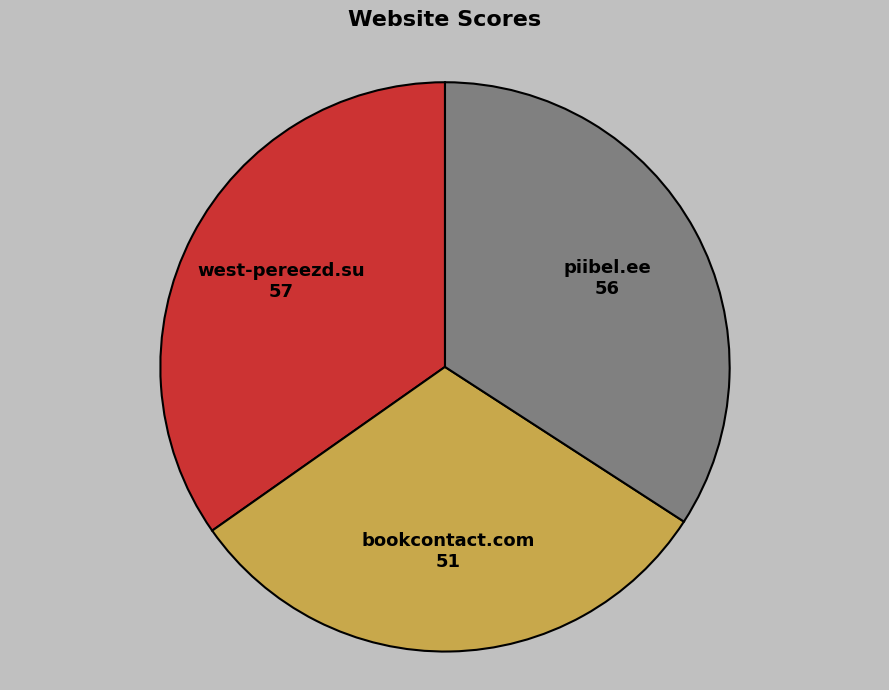

Does any single category account for the majority?

No